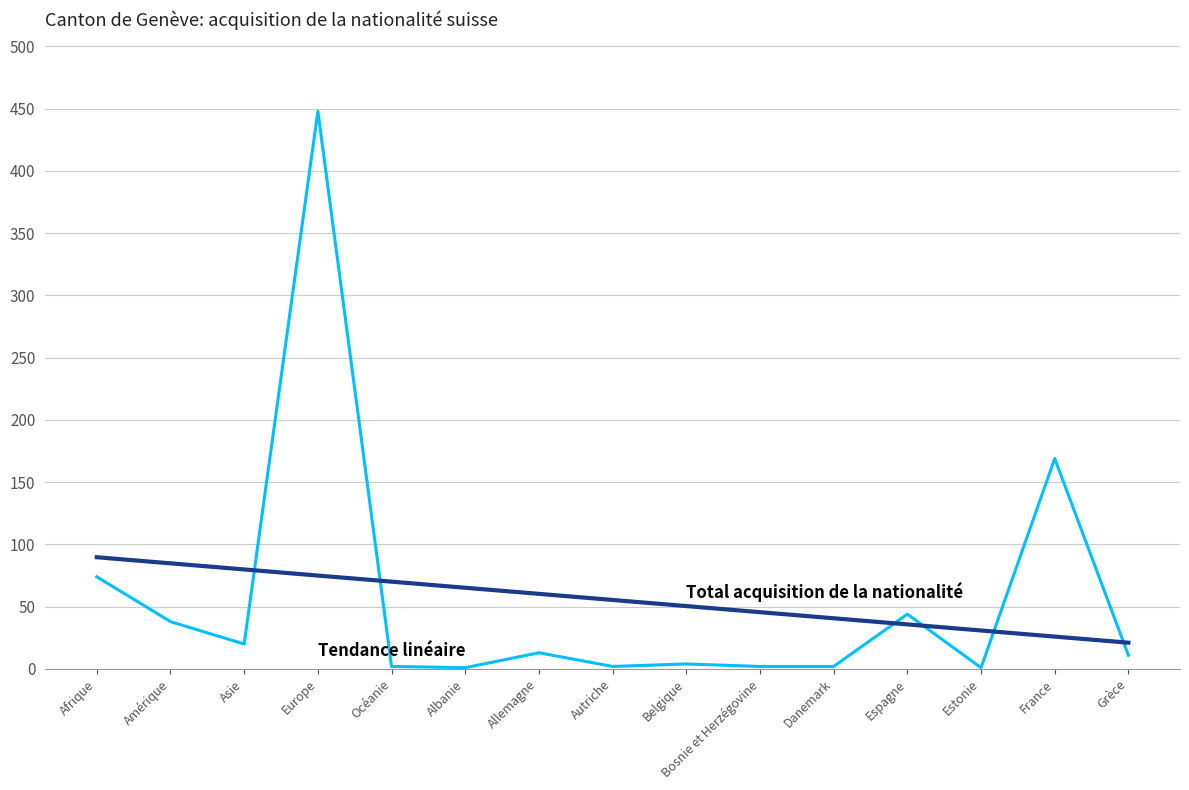

What is the greatest value displayed?

448.0